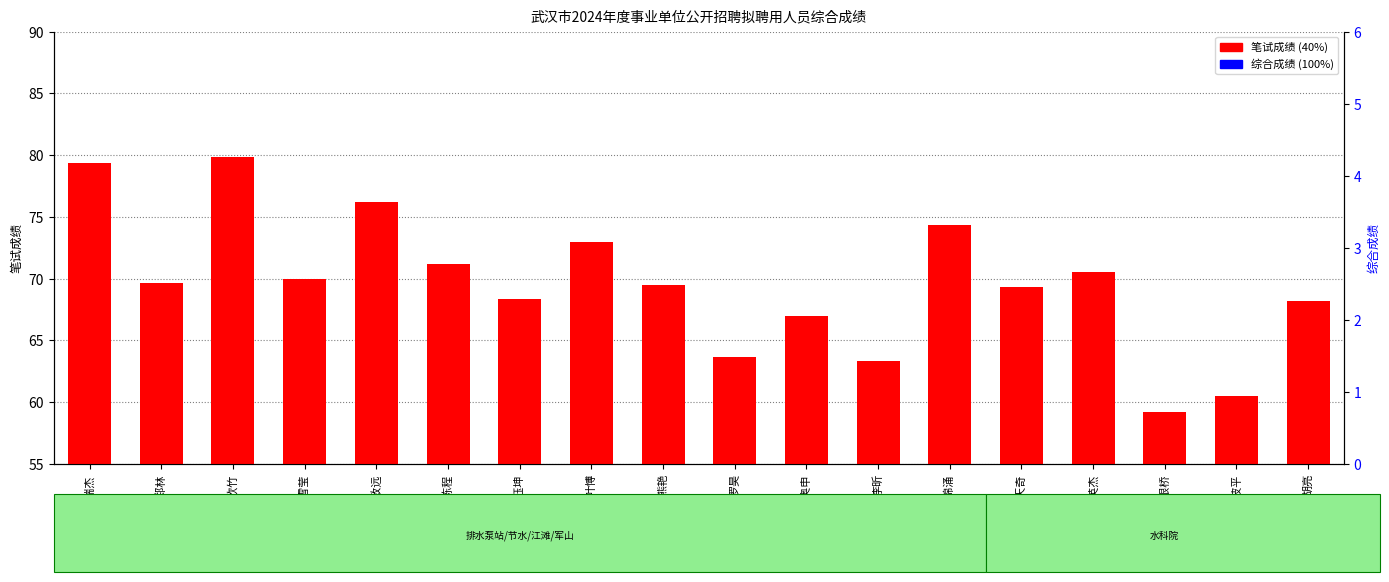

Is the value of 综合成绩 (100%) at 李欣竹 greater than the value of 笔试成绩 (40%) at 熊艳?

Yes